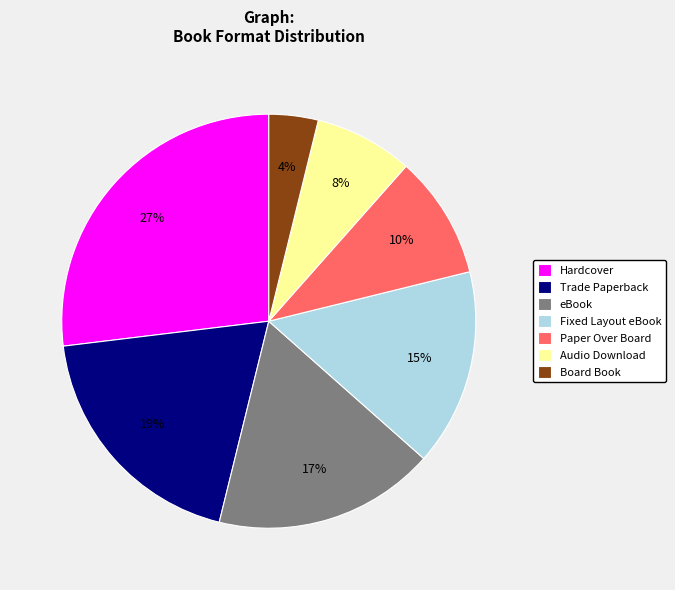

To the nearest percent, what percentage of the pie is Paper Over Board?

10%